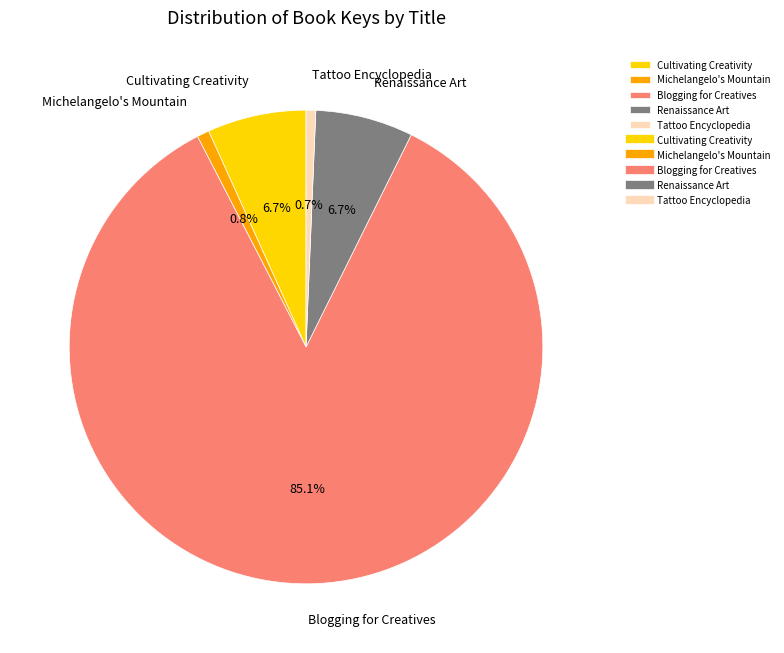

Which slice represents more than half of the pie?

Blogging for Creatives